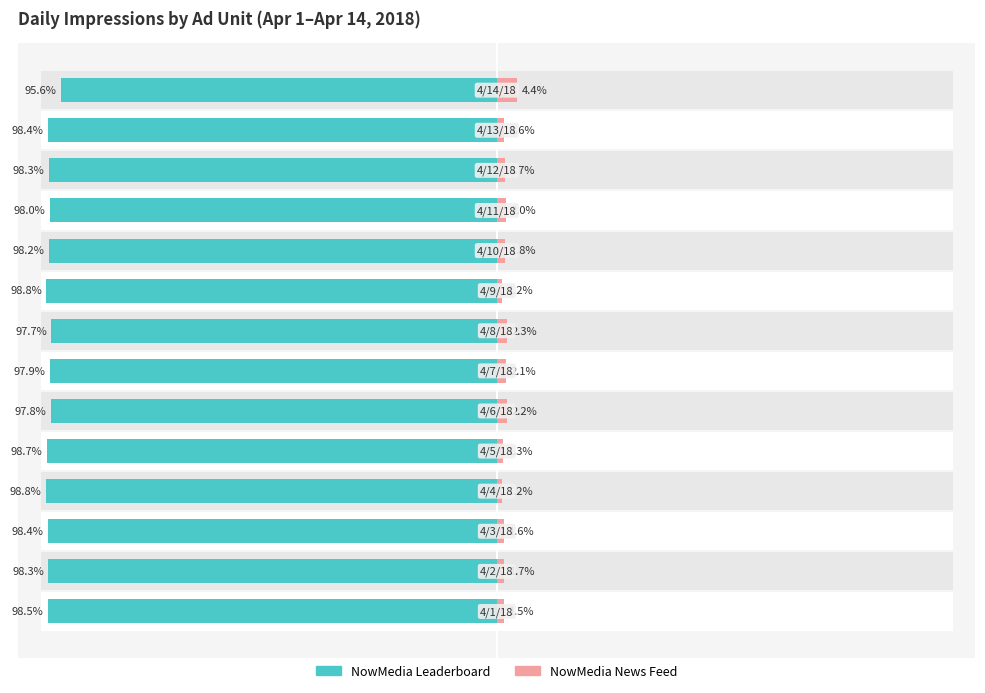

Reading left to right, list all the values displayed in this chart.

NowMedia Leaderboard: -98.5	-98.3	-98.4	-98.8	-98.7	-97.8	-97.9	-97.7	-98.8	-98.2	-98.0	-98.3	-98.4	-95.6
NowMedia News Feed: 1.5	1.7	1.6	1.2	1.3	2.2	2.1	2.3	1.2	1.8	2.0	1.7	1.6	4.4